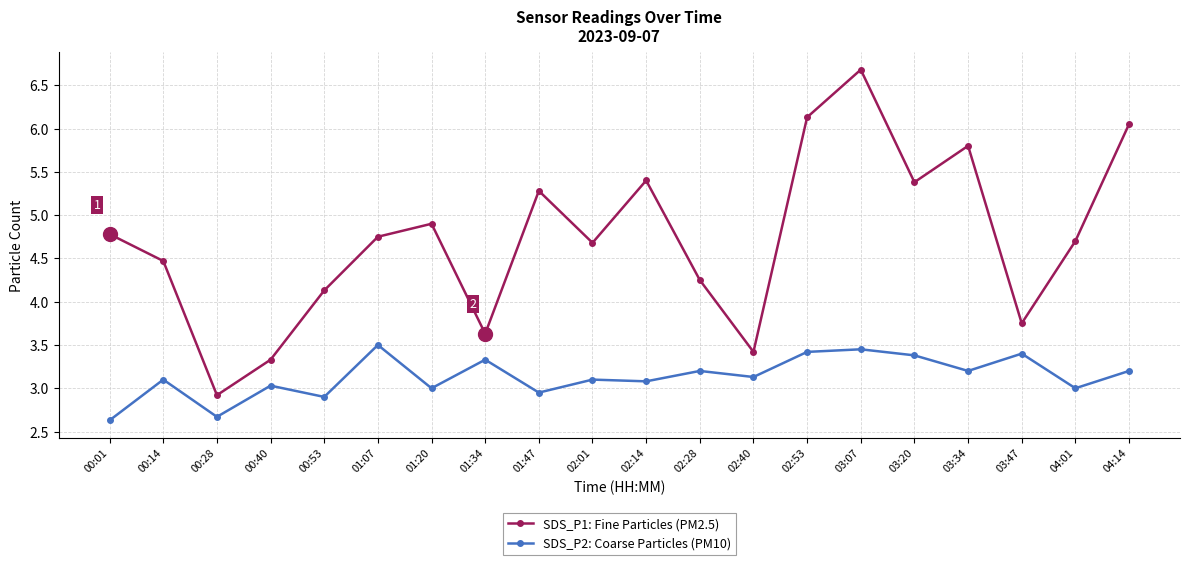

Rank the series by their maximum value, from lowest to highest.

SDS_P2: Coarse Particles (PM10), SDS_P1: Fine Particles (PM2.5)